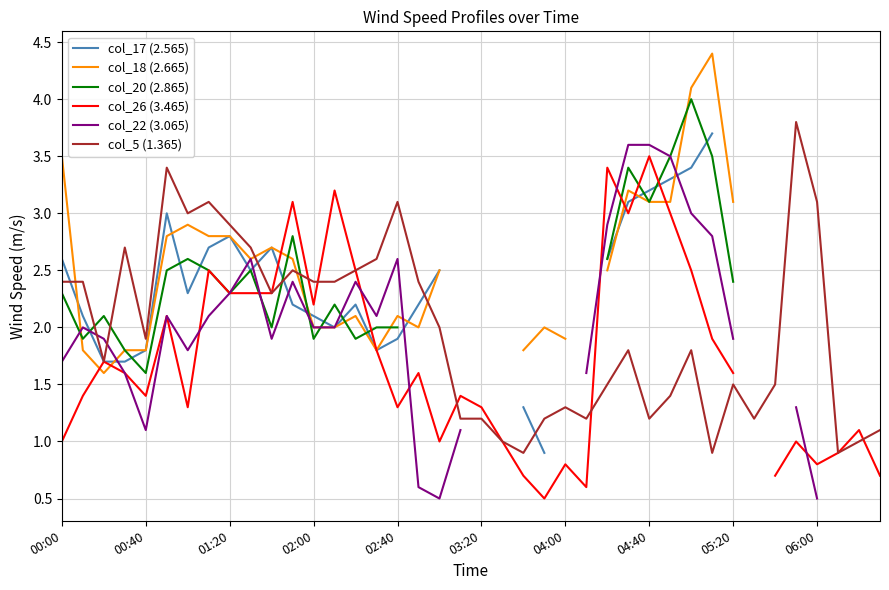

At 11, list the series in order from smallest to largest.

col_17 (2.565), col_22 (3.065), col_5 (1.365), col_18 (2.665), col_20 (2.865), col_26 (3.465)